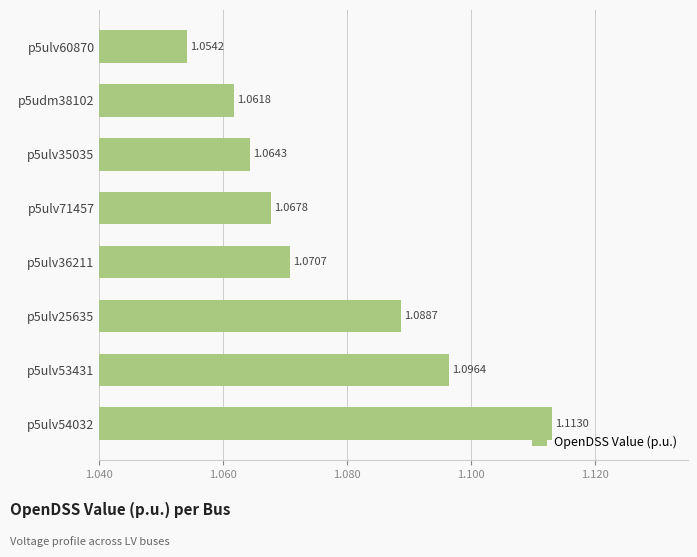

Count the values in the range 1 to 2.

8